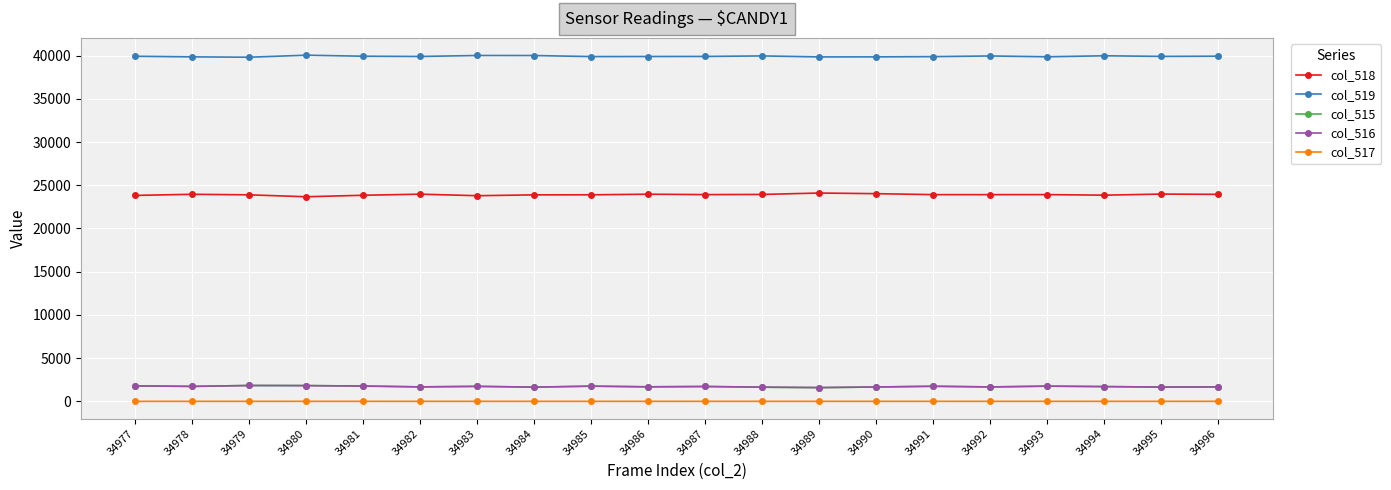

At how many categories does at least one series exceed 21473?

20